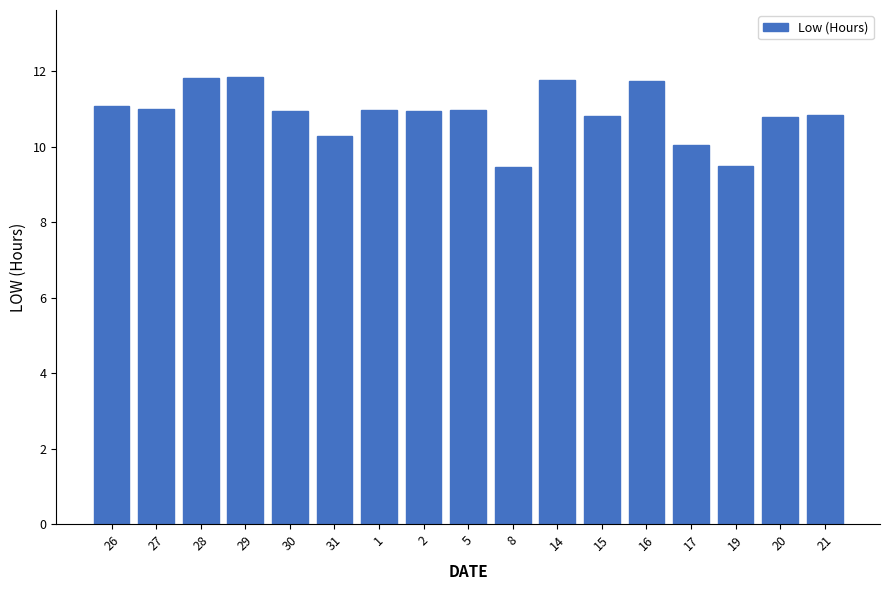

What is the sum of all values?

184.7